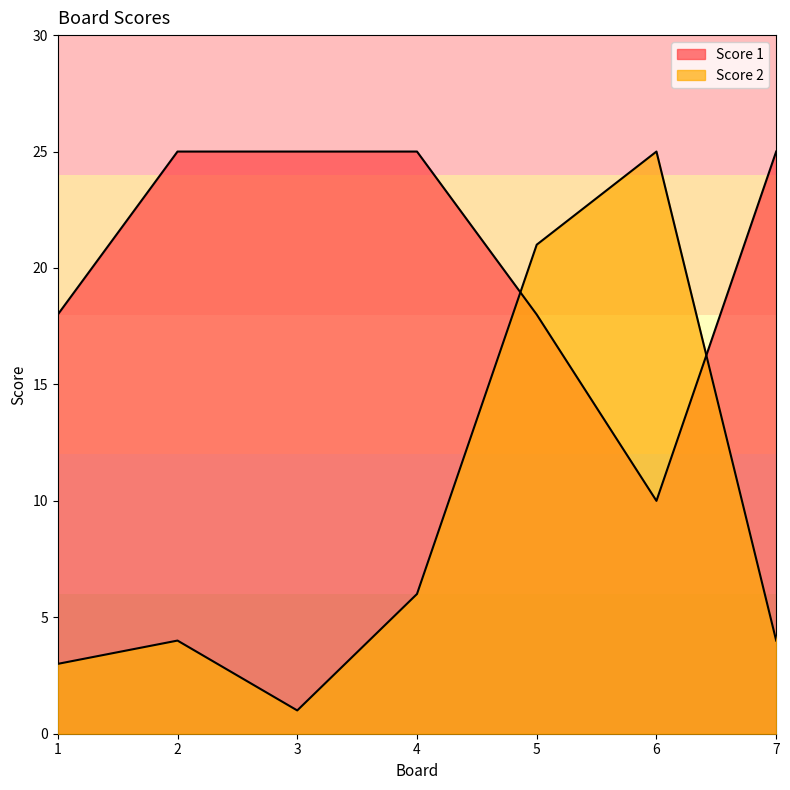

In Score 2, how many points are higher than both neighbors (excluding endpoints)?

2